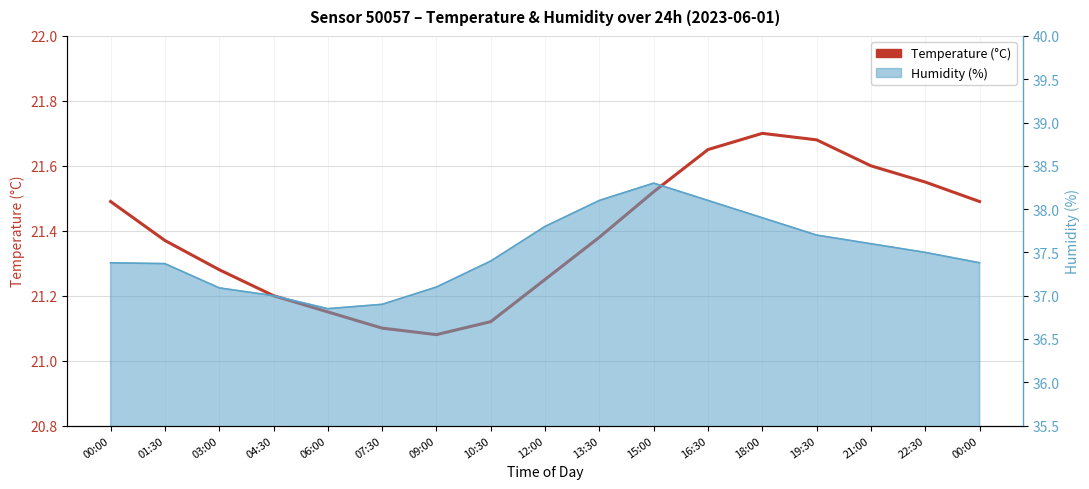

What is the ratio of the value at 21:00 to the value at 13:30?

1.0